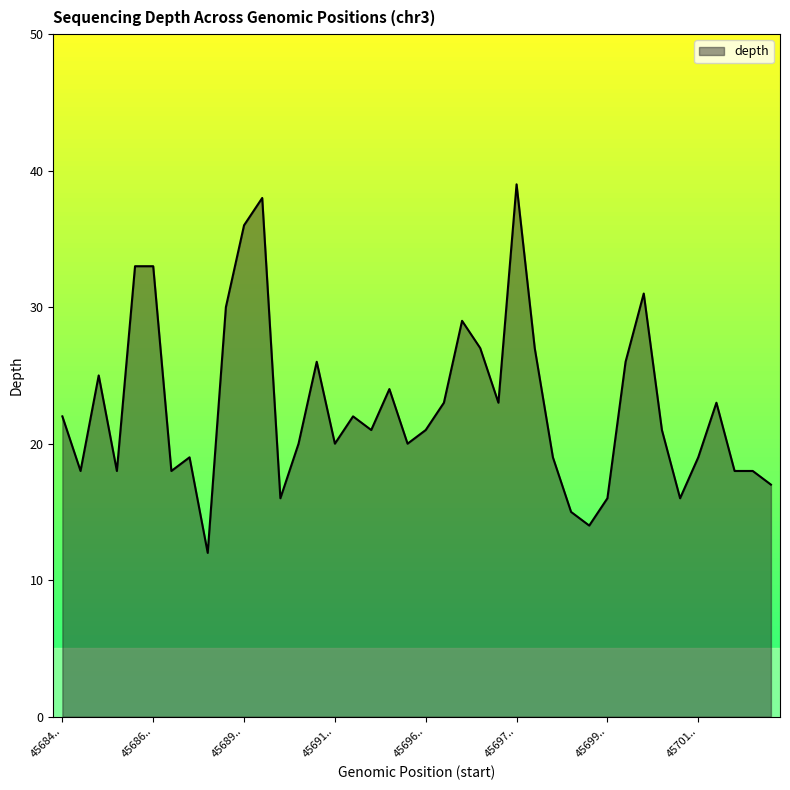

What is the difference between the maximum and minimum values?

27